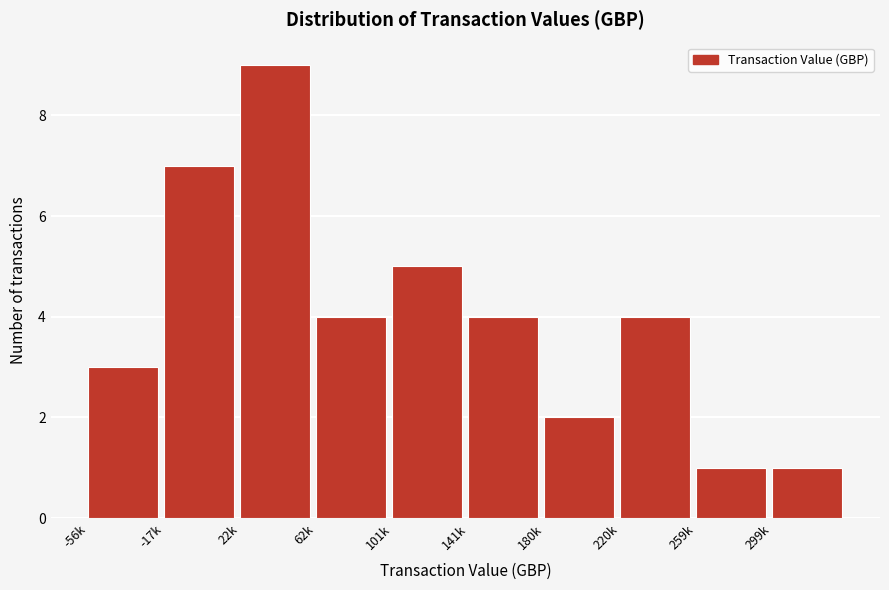

Reading right to left, list all the values displayed in this chart.

299k=1	259k=1	220k=4	180k=2	141k=4	101k=5	62k=4	22k=9	-17k=7	-56k=3